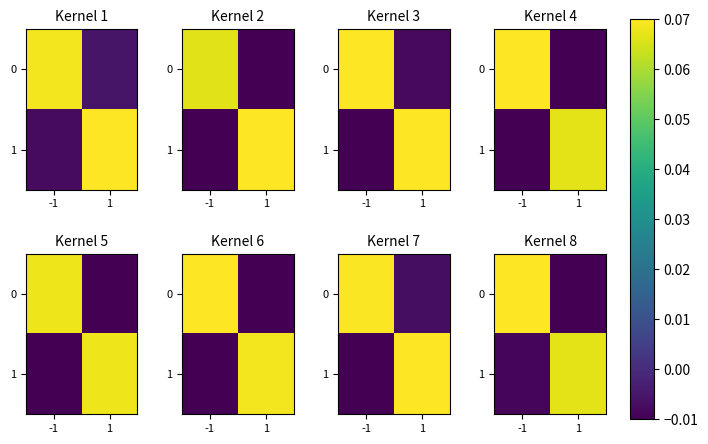

Is it true that 1 equals 0.1 at 1?

True